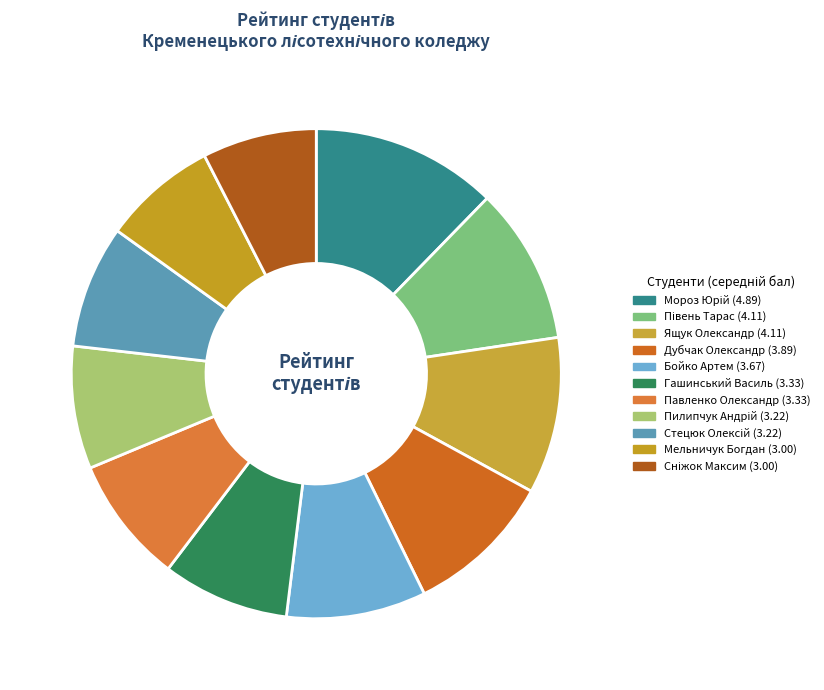

How many segments does this pie chart have?

11